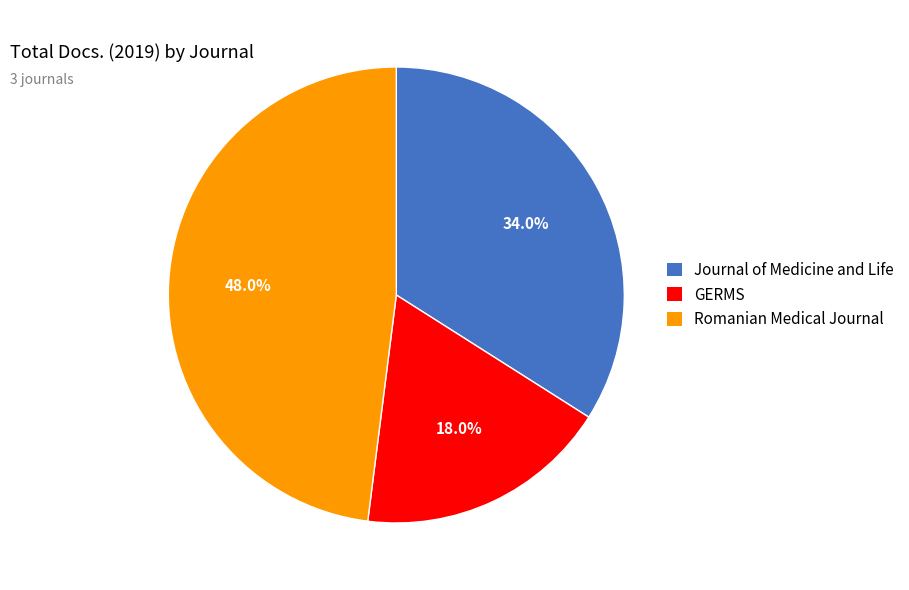

How many segments does this pie chart have?

3